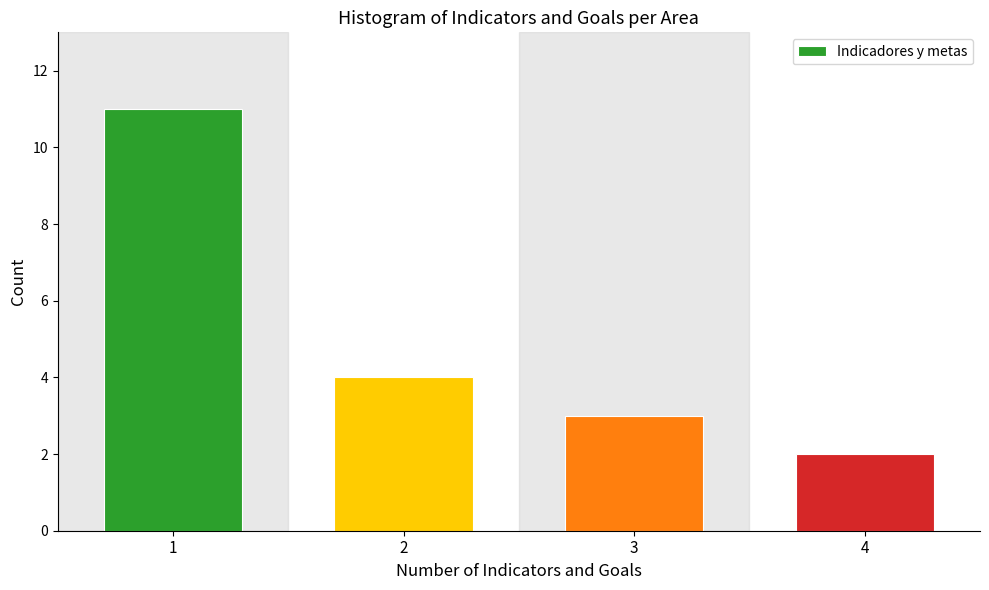

Reading left to right, extract all data points from this chart.

11	4	3	2